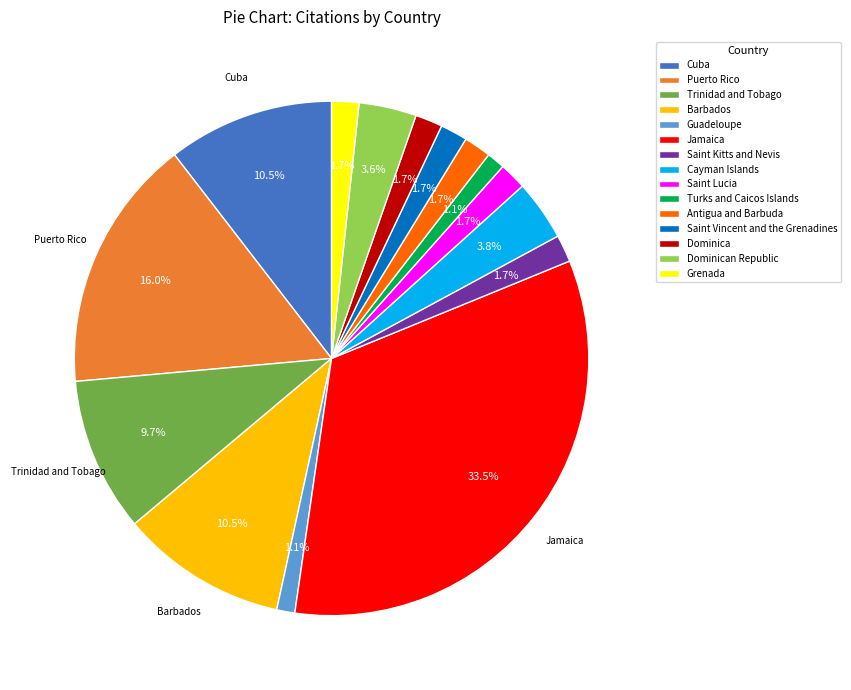

How much of the chart is everything except Saint Vincent and the Grenadines?

98.3%